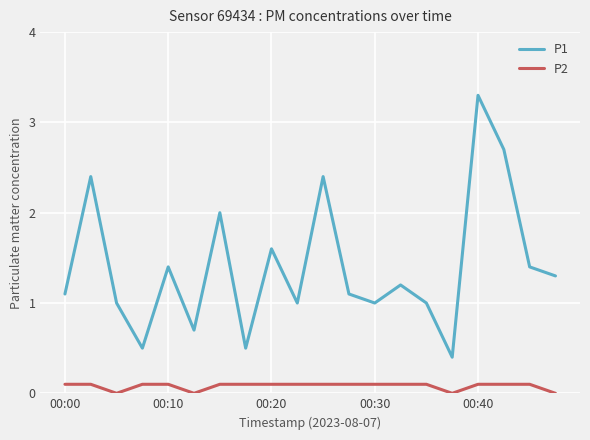

True or false: P1 and P2 intersect in this chart.

False